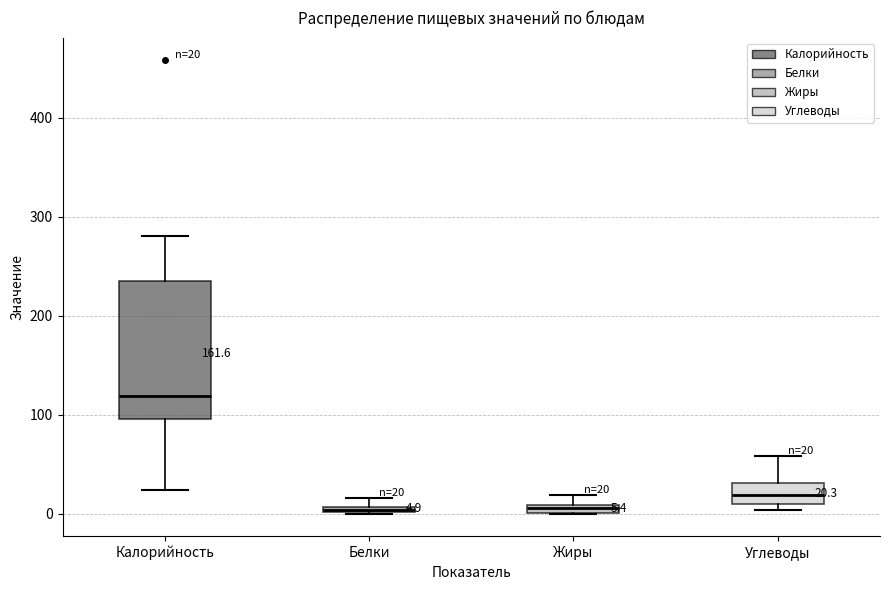

Which box has the highest median line?

Калорийность